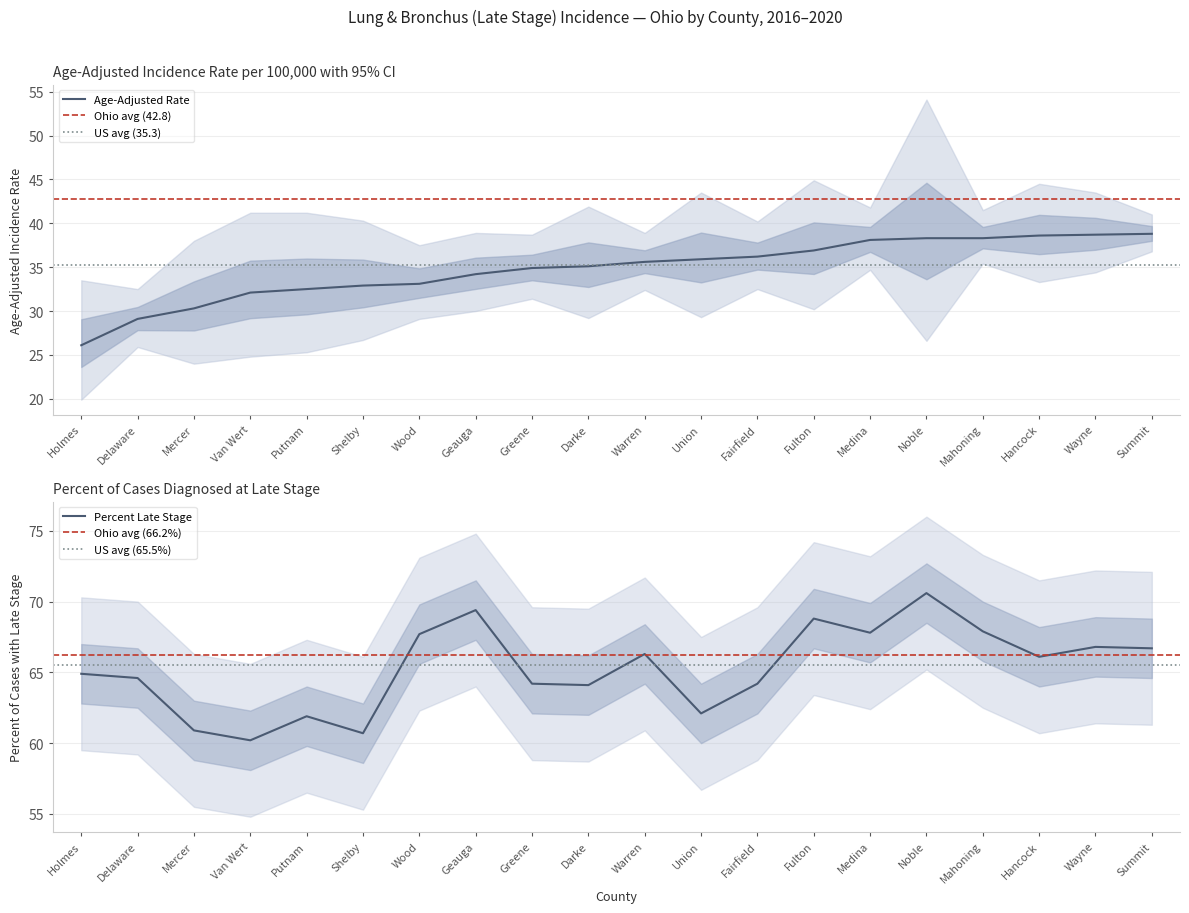

At which category does Percent Late Stage reach its first local peak?

Putnam